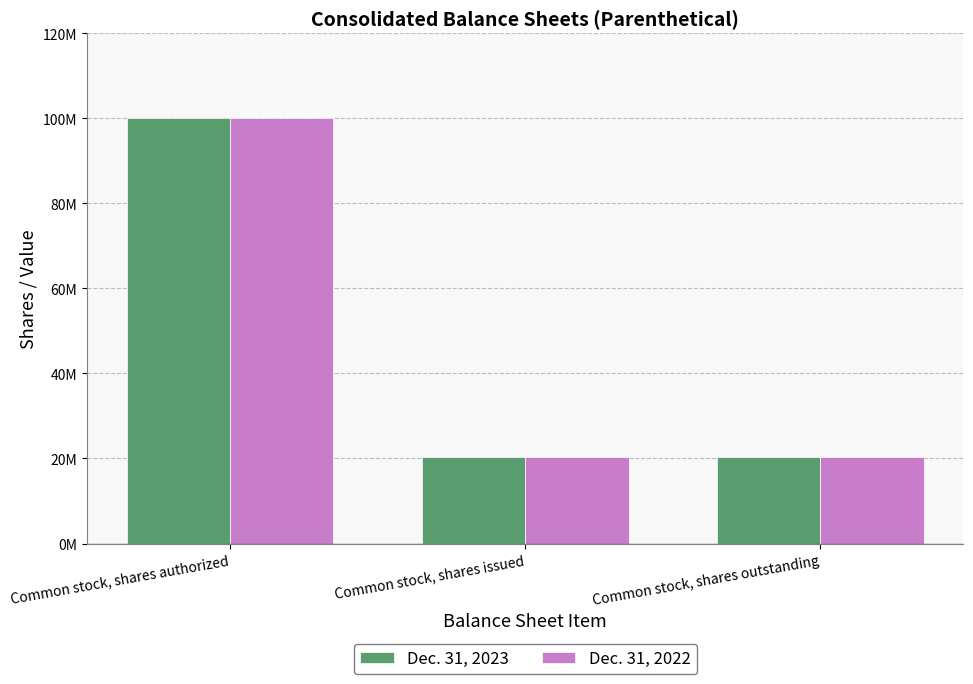

At Common stock, shares outstanding, list the series in order from largest to smallest.

Dec. 31, 2023, Dec. 31, 2022